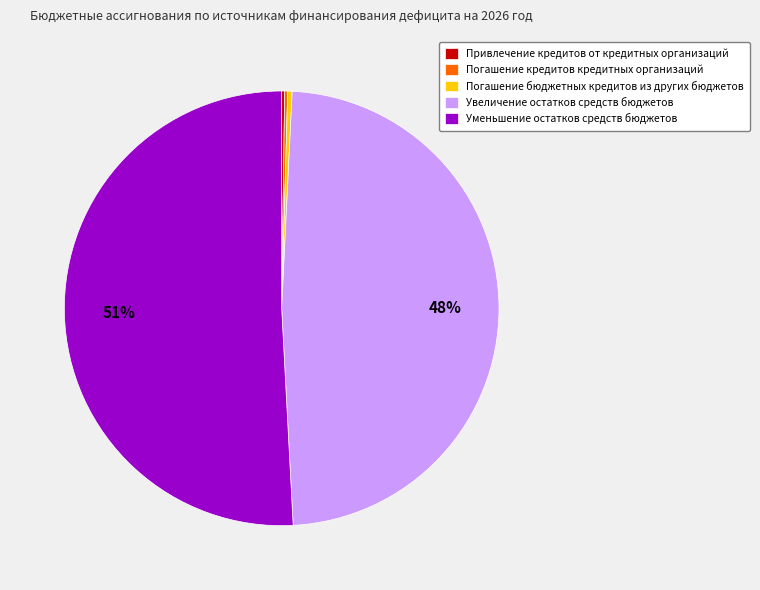

Which slice represents more than half of the pie?

Уменьшение остатков средств бюджетов